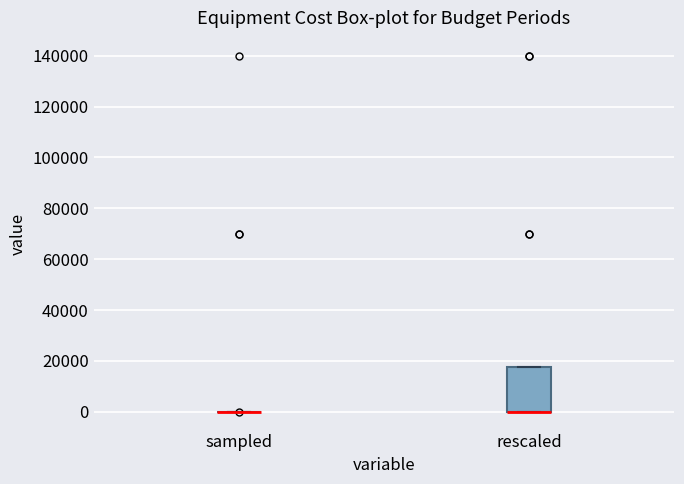

Comparing the boxes themselves (not the whiskers), which one is the tallest?

rescaled